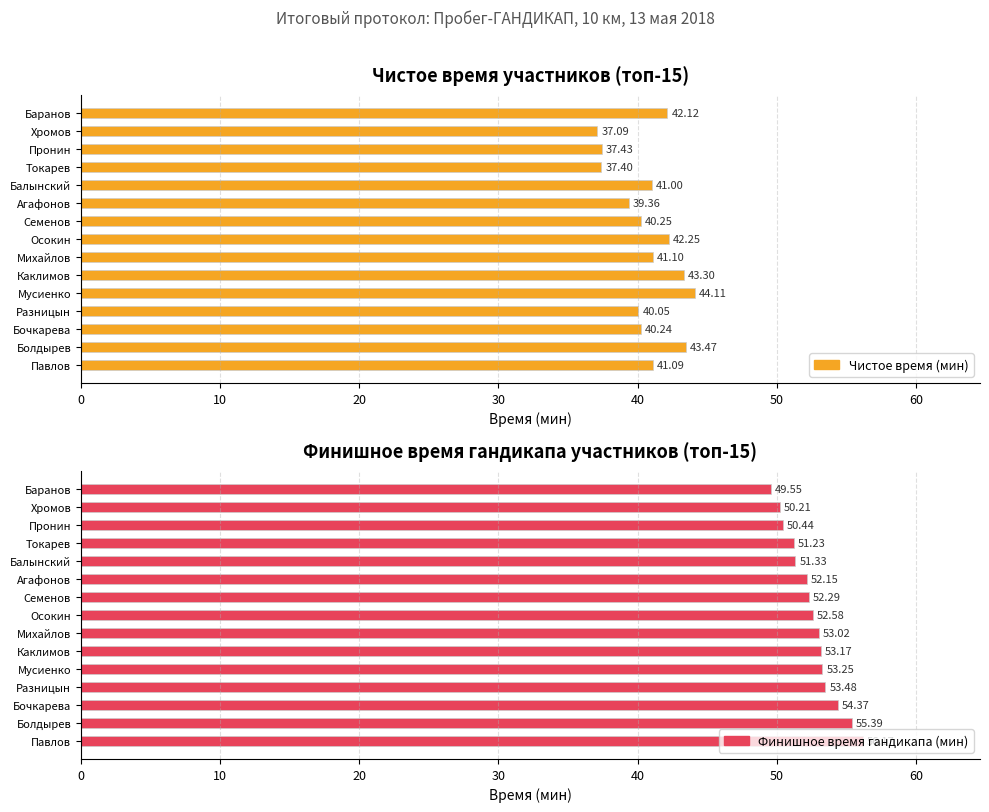

What is the value of the Финишное время гандикапа (мин) bar at the 9th from the left?

53.0